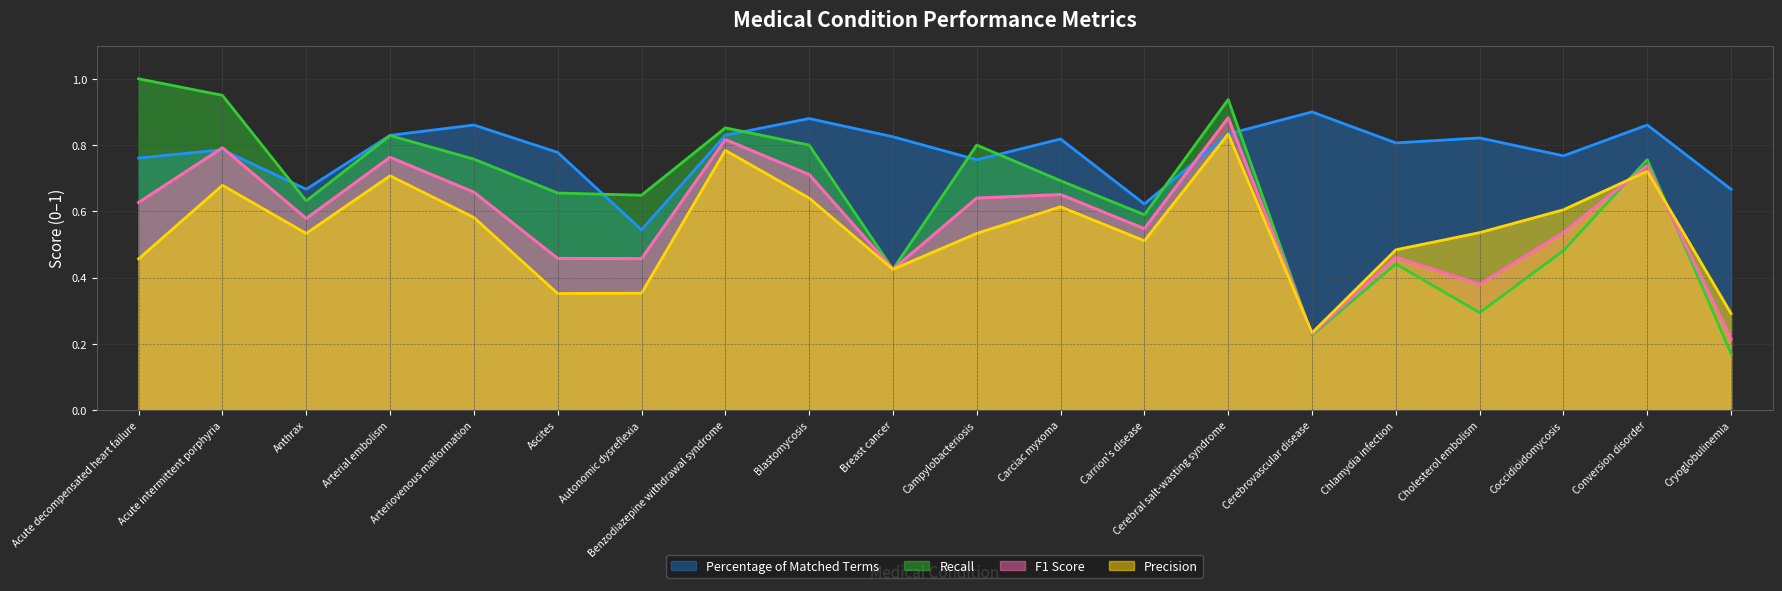

At which category does Percentage of Matched Terms reach its first local valley?

Anthrax